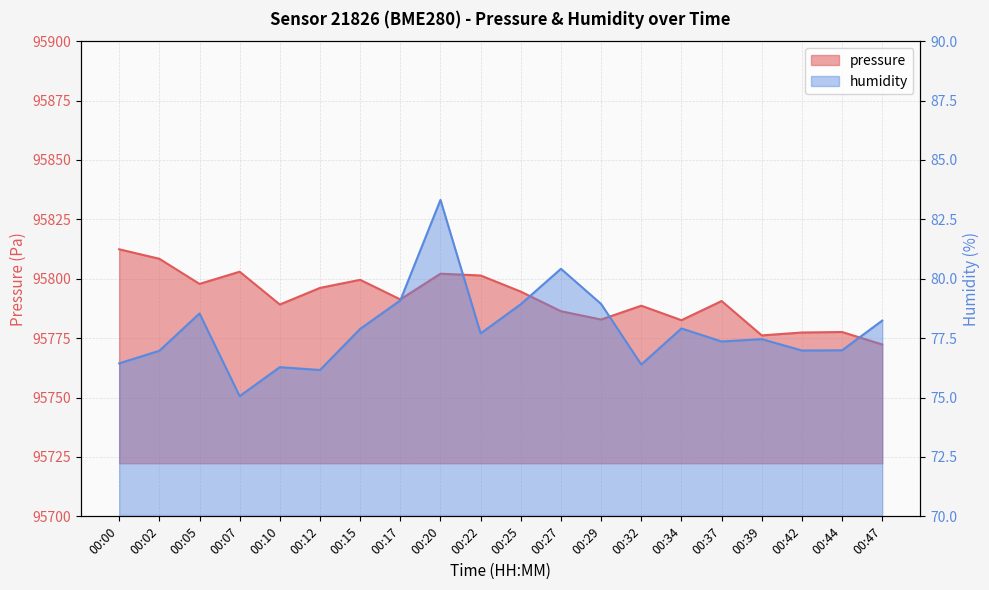

What is the total value across all series at 00:29?

95861.8